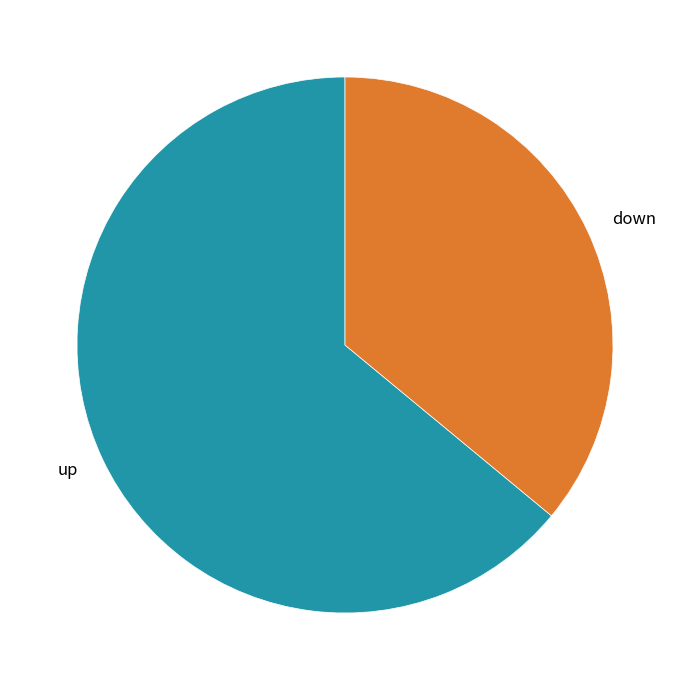

Rank the categories by value from highest to lowest.

up, down